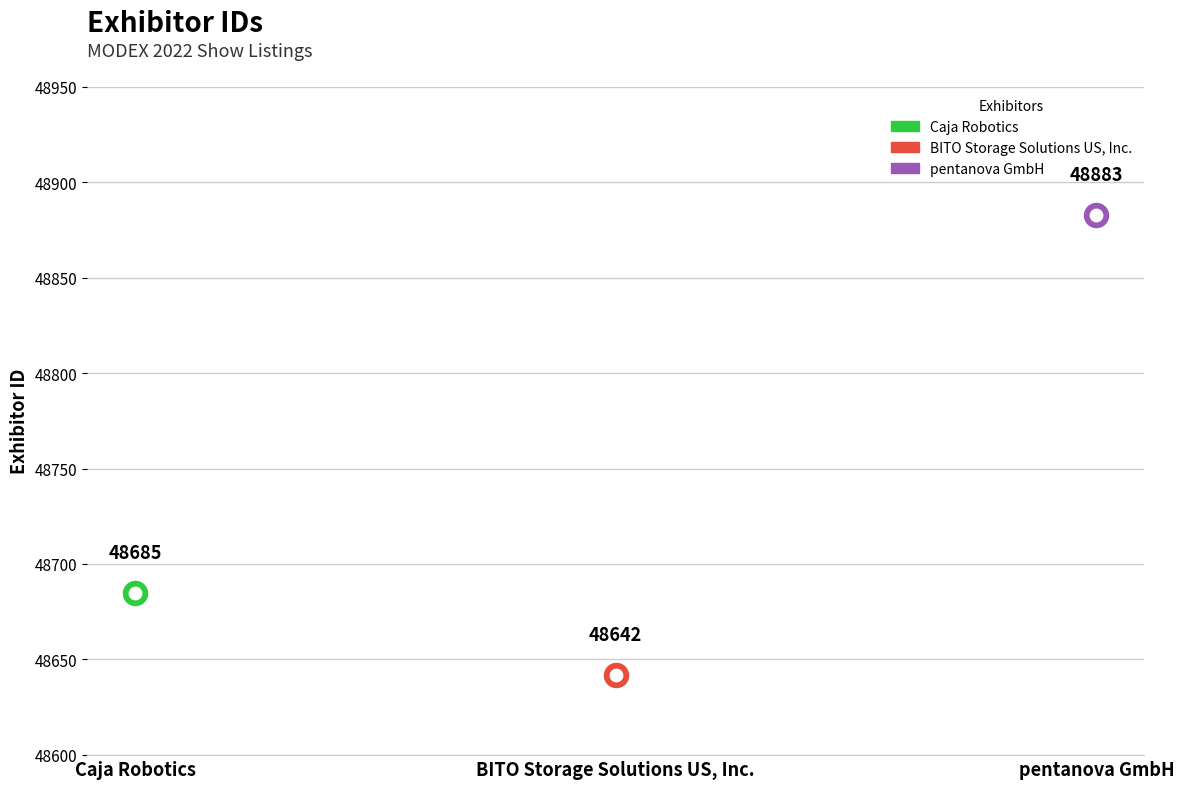

What is the change in value from BITO Storage Solutions US, Inc. to pentanova GmbH?

+241